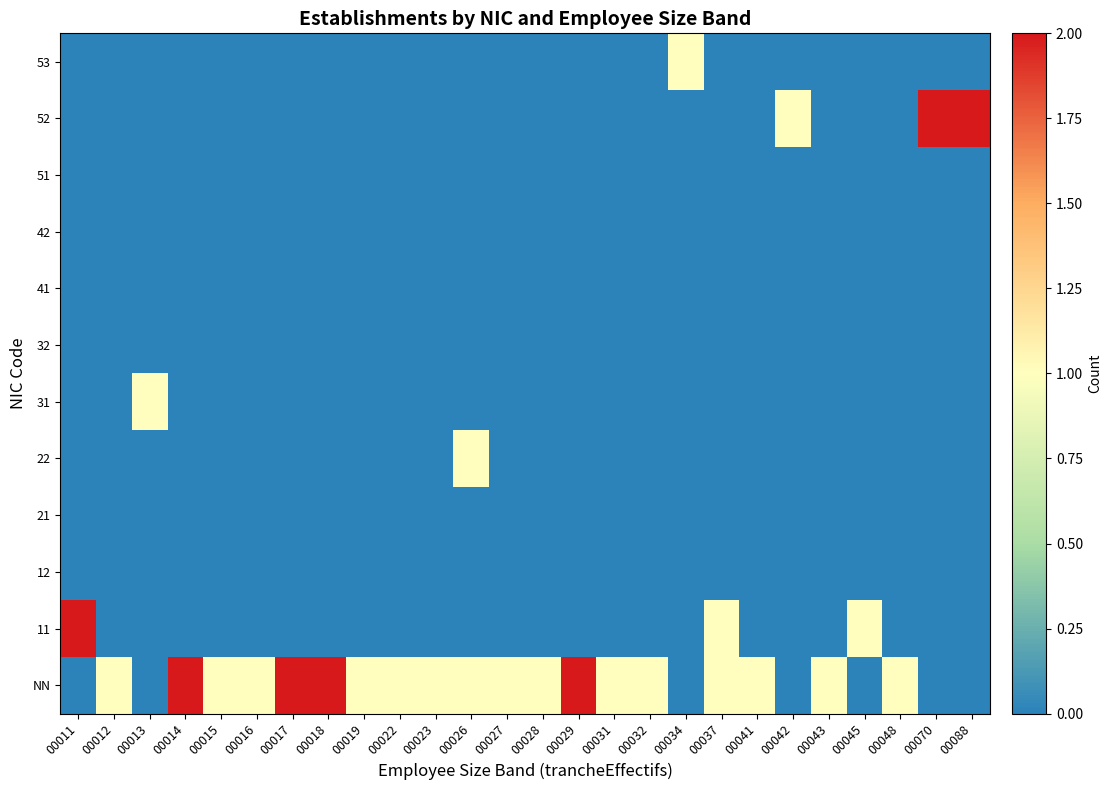

How many categories are shown in the chart?

26